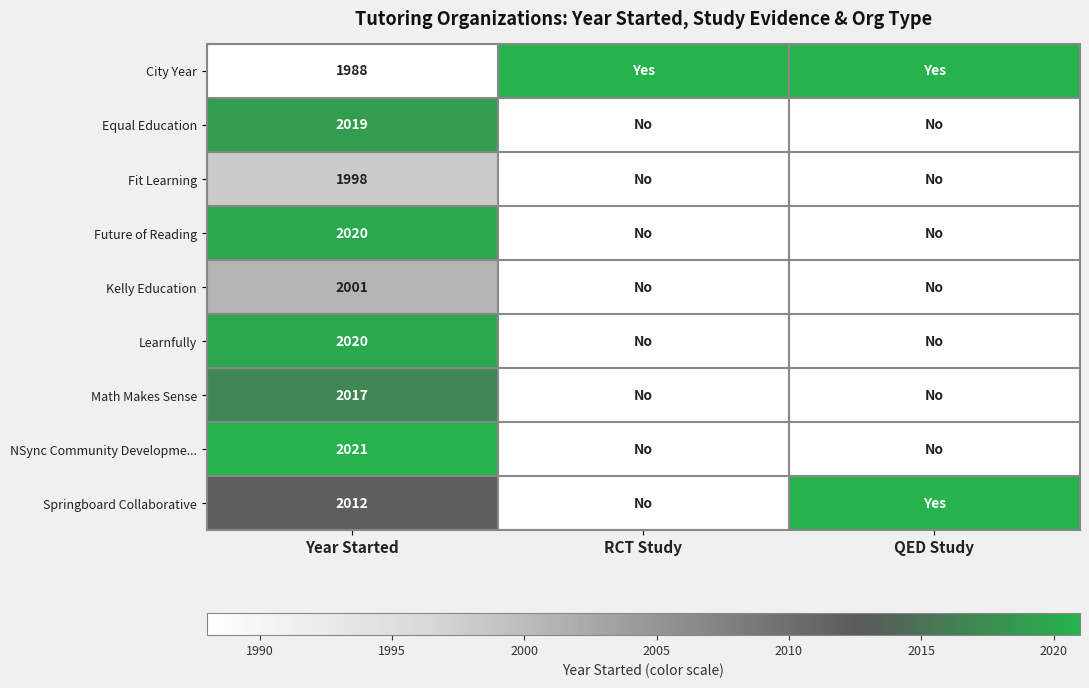

True or false: Fit Learning has a value of 1104 at Year Started.

False